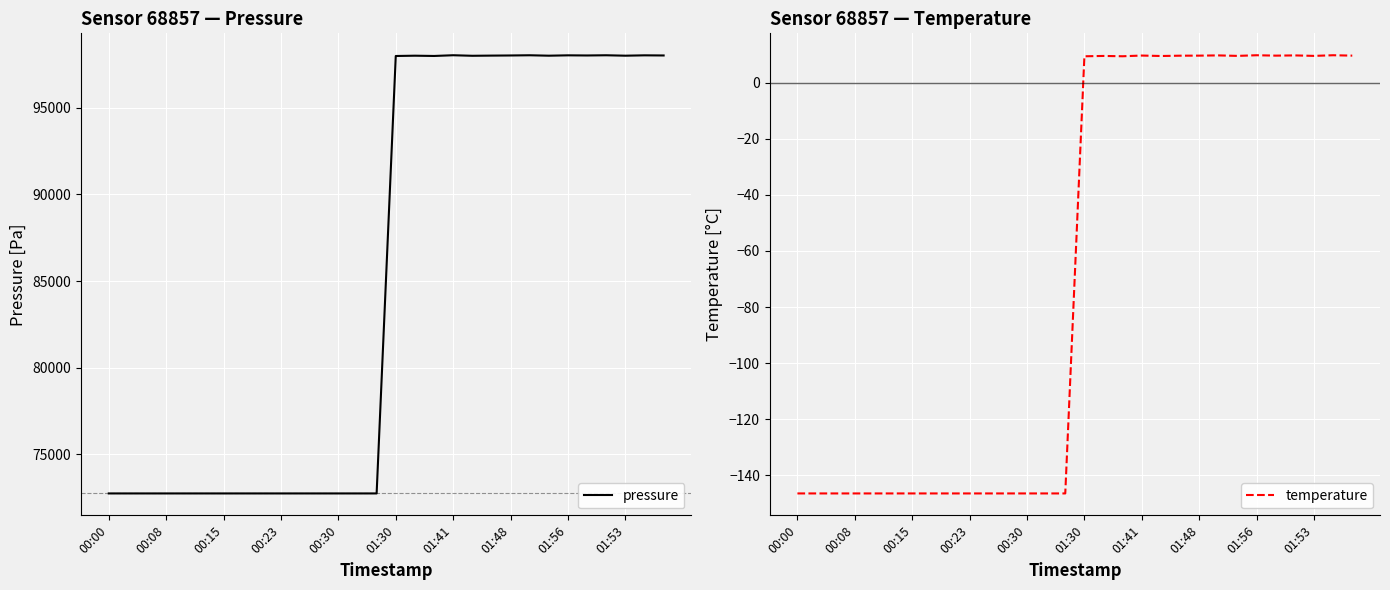

What is the smallest value displayed?

-146.5